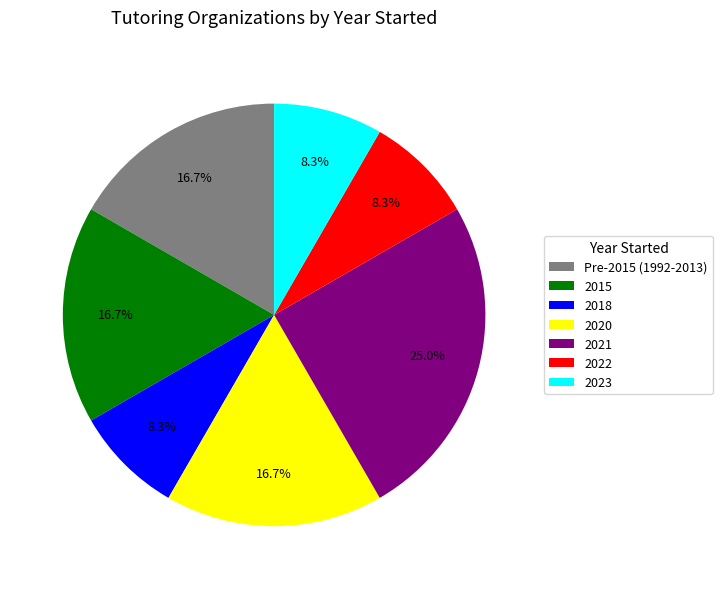

Does any single category account for the majority?

No